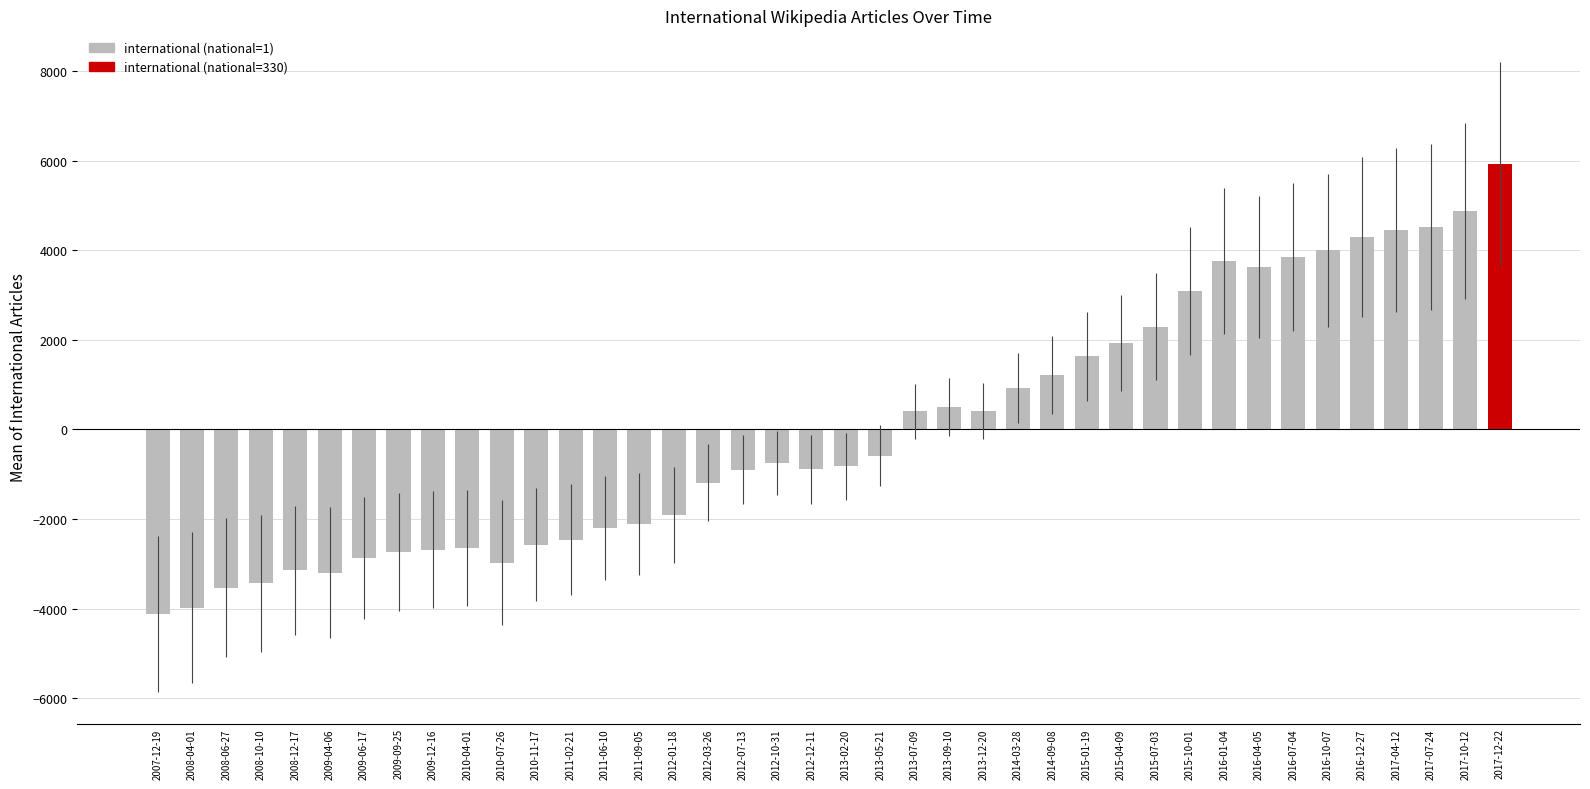

Which label corresponds to the largest value in the chart?

2017-12-22